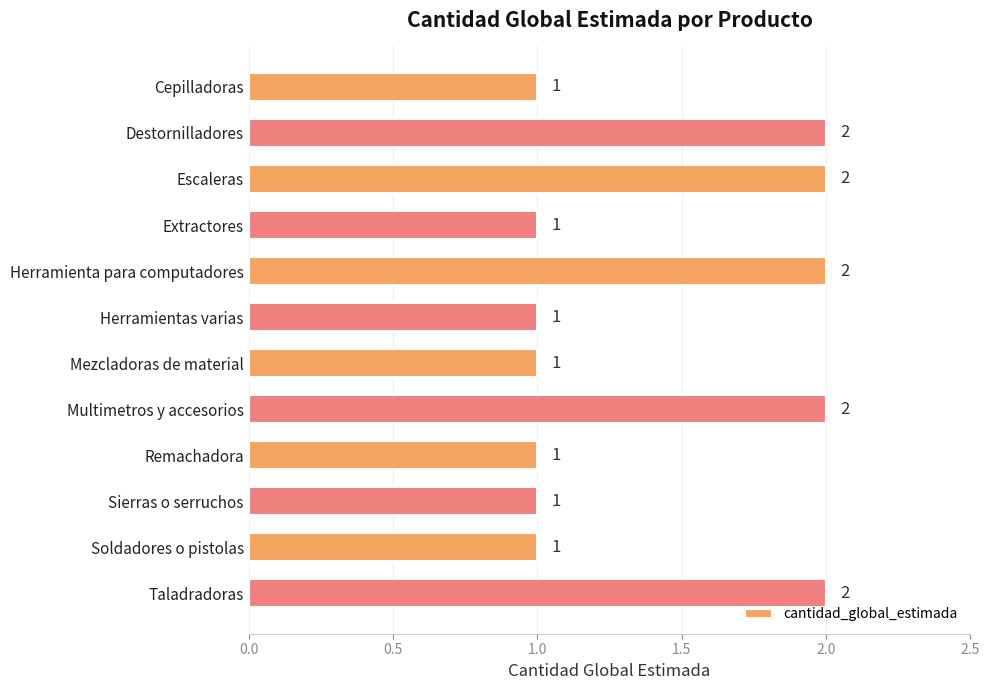

What is the ratio of the value at Escaleras to the value at Herramienta para computadores?

1.0